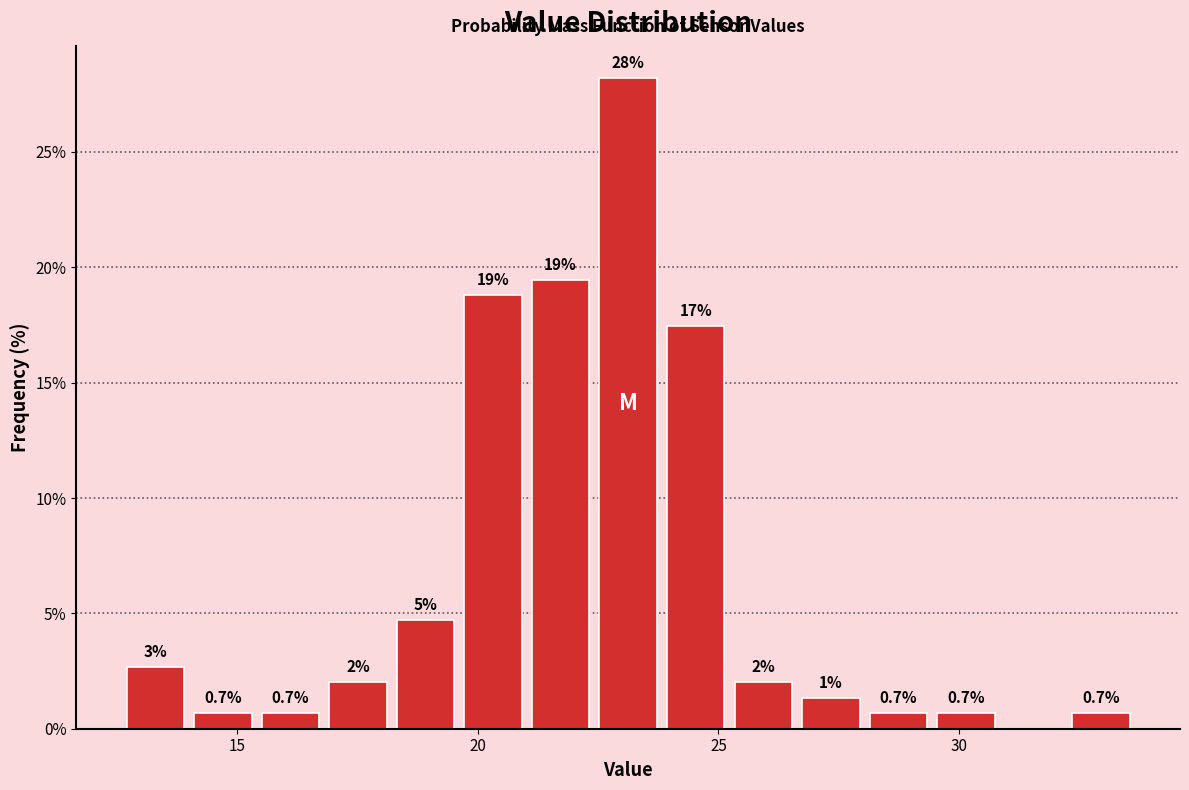

Around what value on the x-axis is the tallest bar? Give the approximate position of its centre, as read against the axis.

23.0